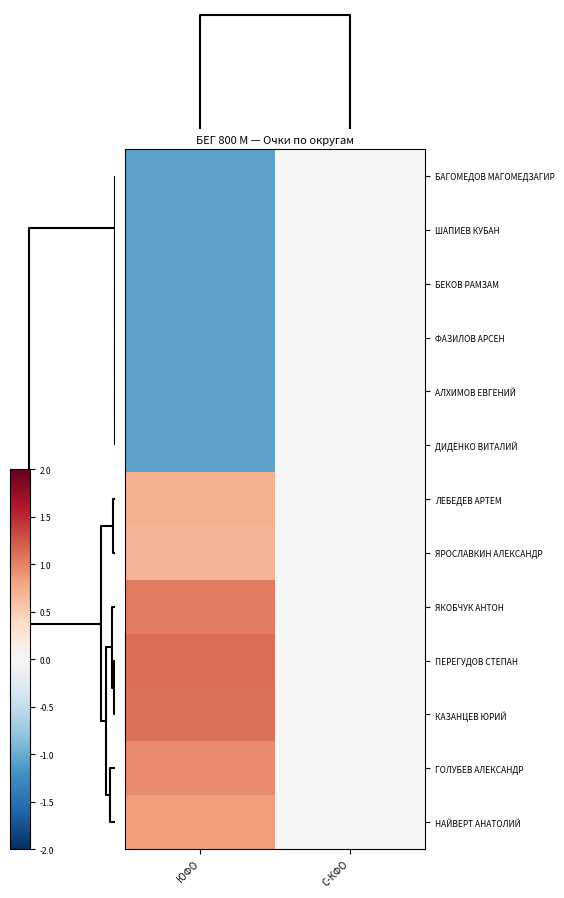

At which category is the sum across all series the highest?

С-КФО